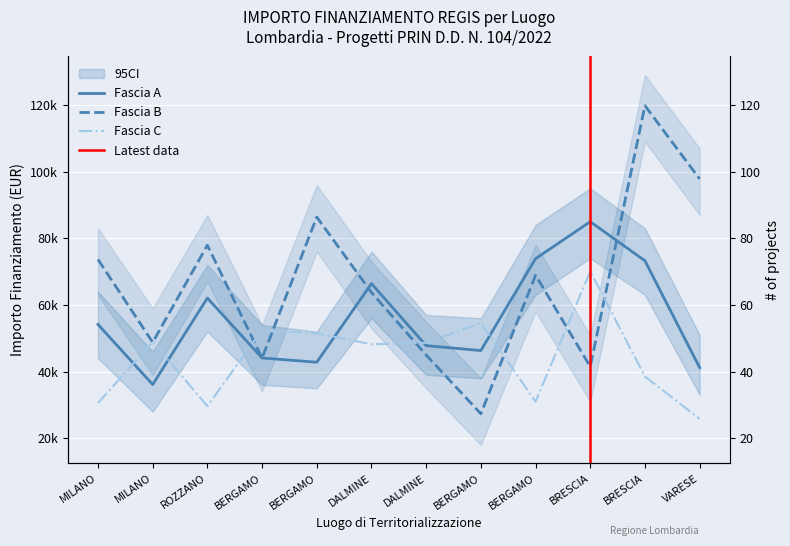

What is the approximate value of Fascia A at BERGAMO?

73886.6